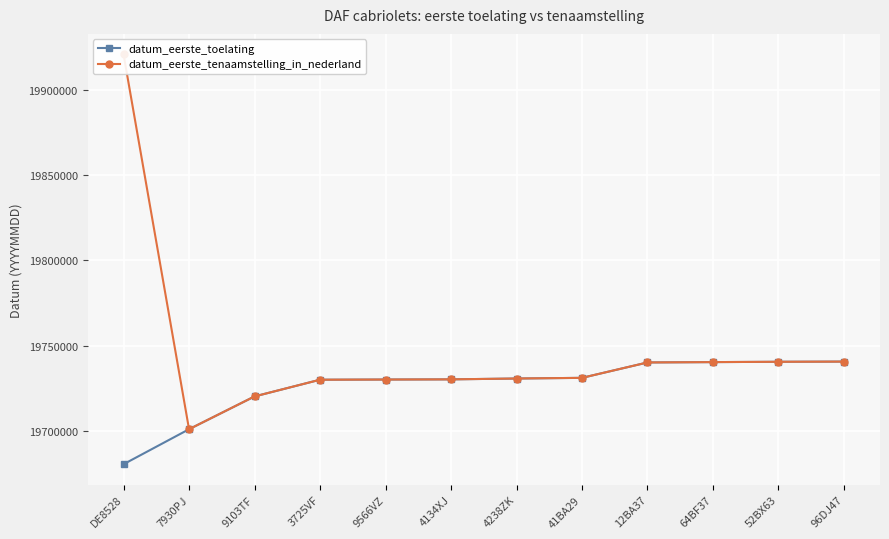

Reading left to right, list all the values displayed in this chart.

datum_eerste_toelating: DE8528=19680630	7930PJ=19701126	9103TF=19720323	3725VF=19730111	9566VZ=19730223	4134XJ=19730320	4238ZK=19730817	41BA29=19731205	12BA37=19740221	64BF37=19740424	52BX63=19740619	96DJ47=19740730
datum_eerste_tenaamstelling_in_nederland: DE8528=19920609	7930PJ=19701126	9103TF=19720323	3725VF=19730111	9566VZ=19730223	4134XJ=19730320	4238ZK=19730817	41BA29=19731205	12BA37=19740221	64BF37=19740424	52BX63=19740619	96DJ47=19740730